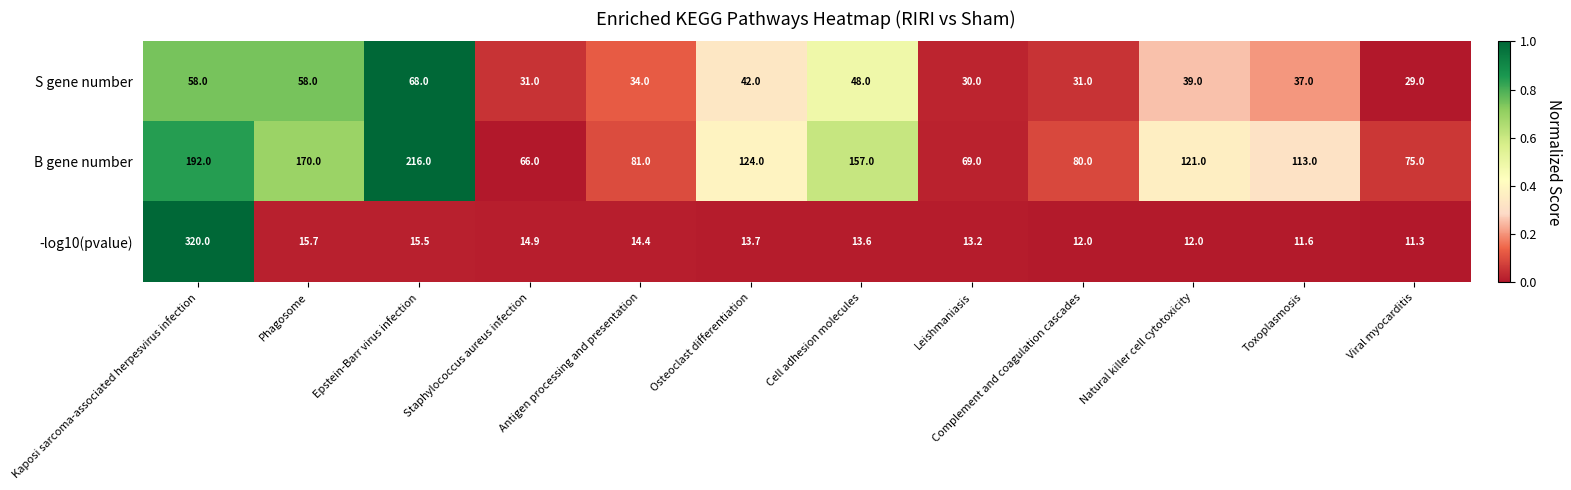

Is it true that -log10(pvalue) equals 7.2 at Leishmaniasis?

False